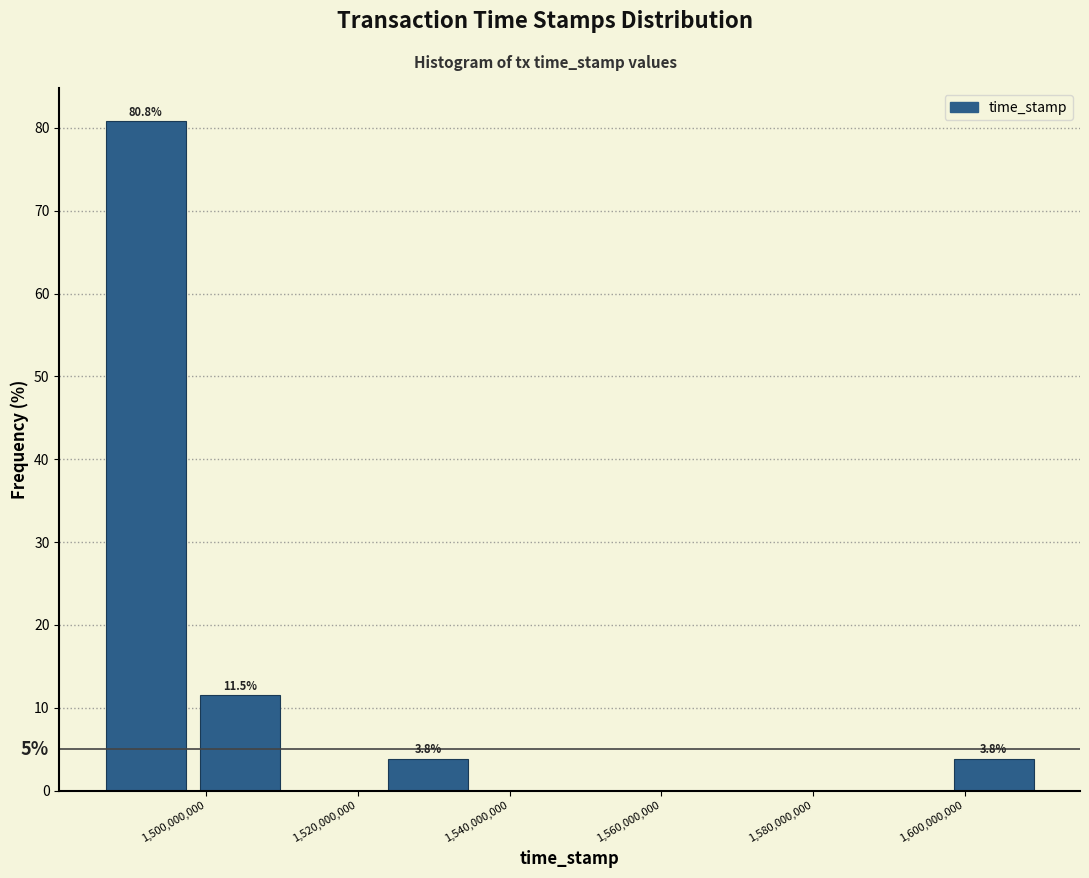

Which range on the x-axis has the tallest bar?

1486000000 to 1498000000